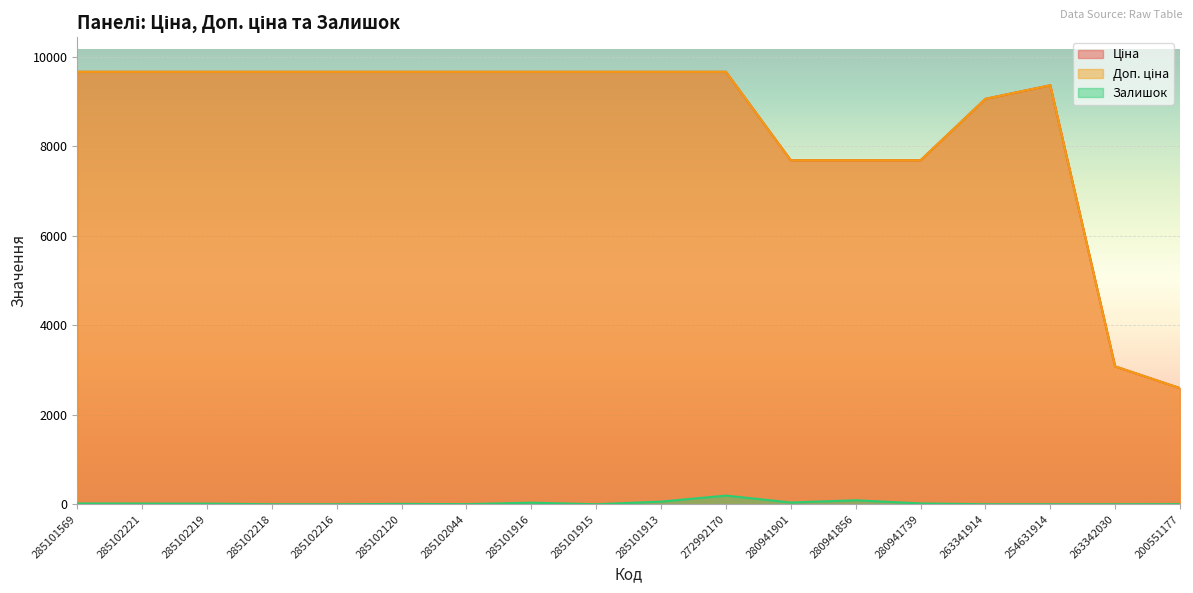

Is the value of Доп. ціна at 280941901 greater than the value of Залишок at 280941901?

Yes